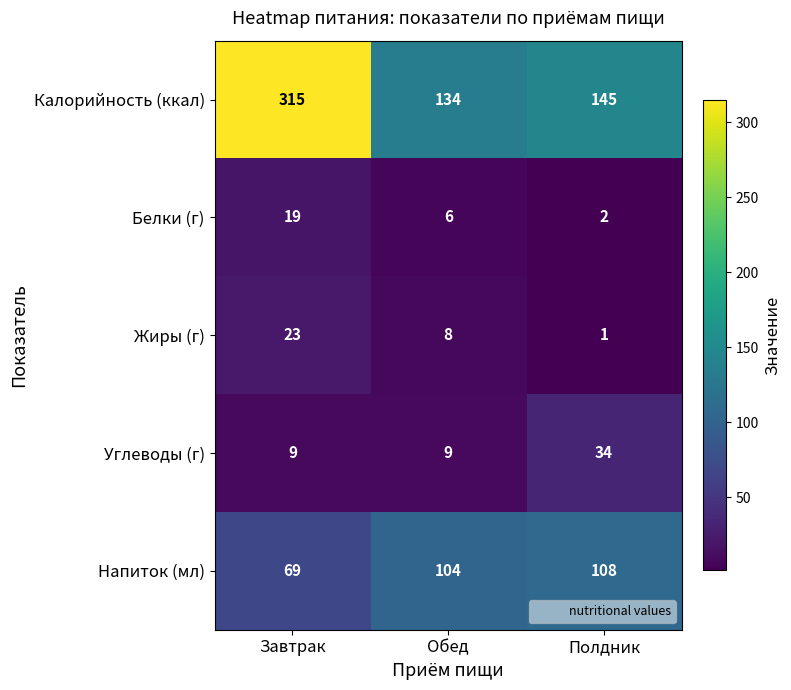

Read the Белки (г) value at Завтрак, to the nearest 5.

20